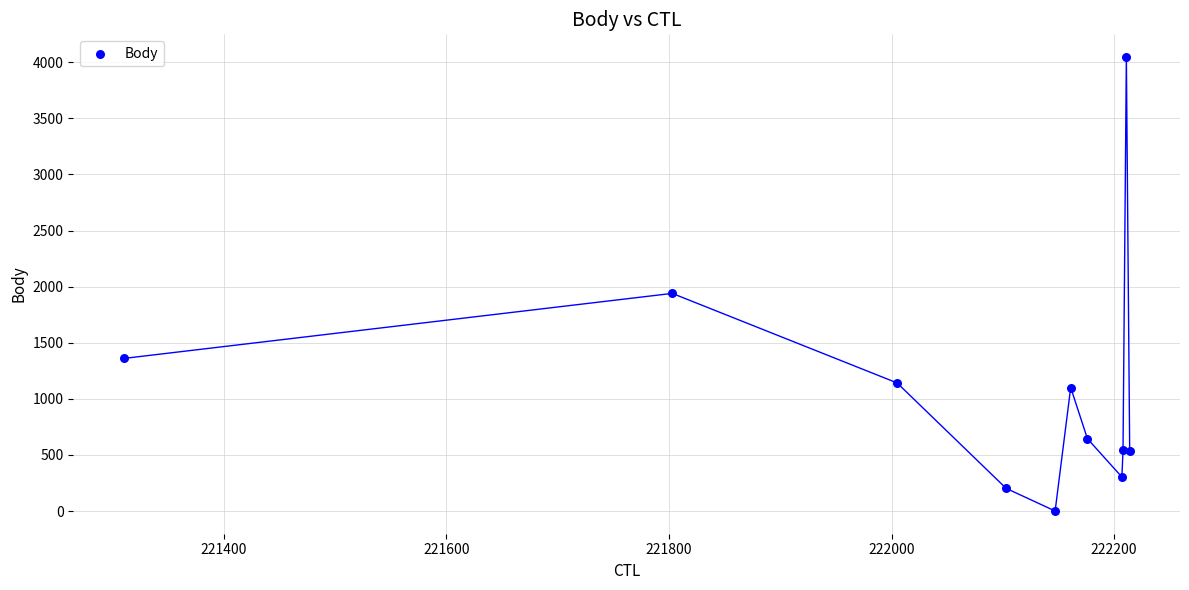

What Y value in the scatter plot is closest to 2023?

1940